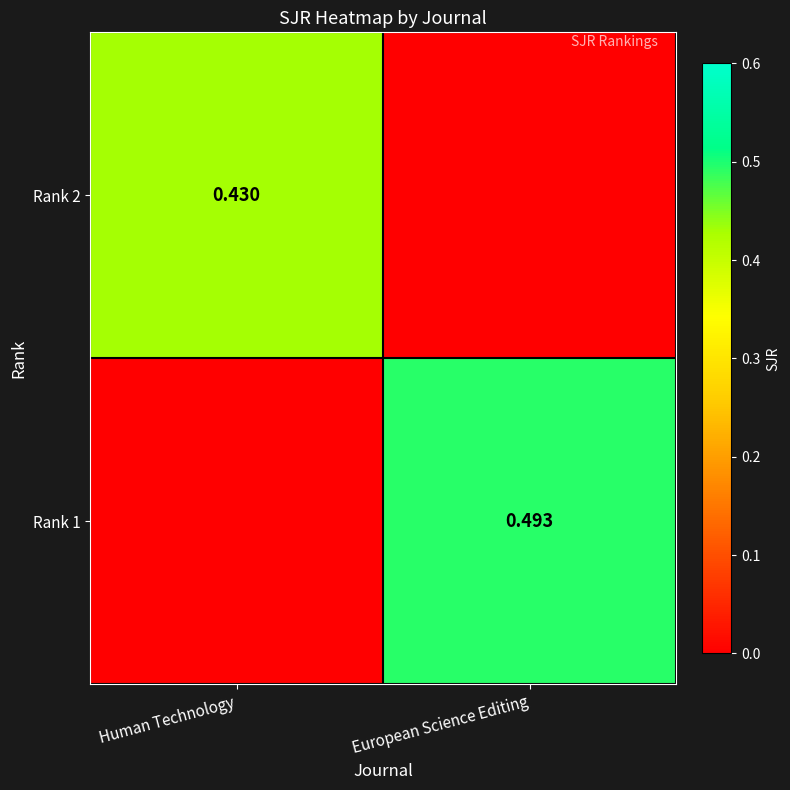

How many data points in Rank 2 are above 0?

1